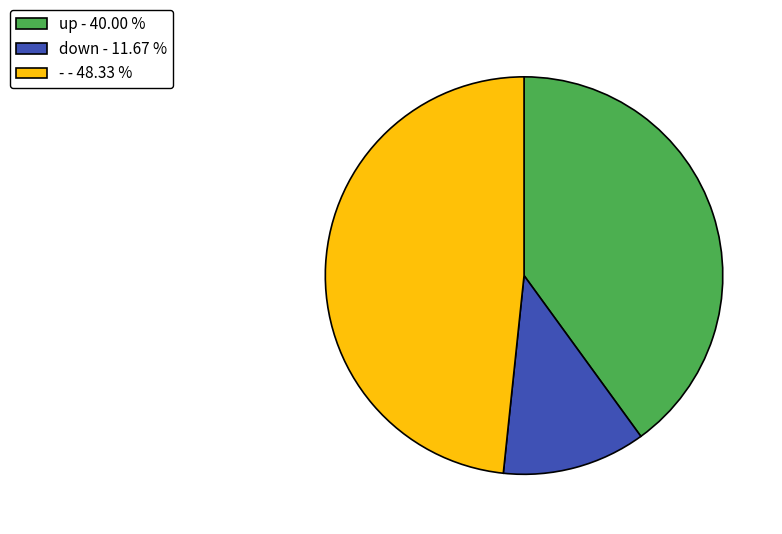

Does up - 40.00 % account for over 50% of the chart?

No